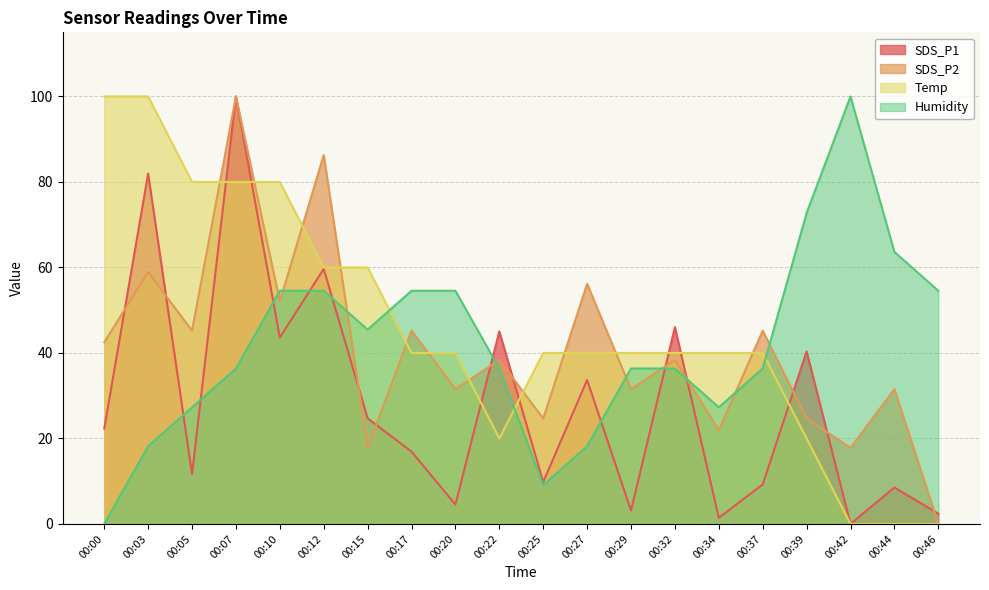

What is the maximum value shown in the chart?

100.0